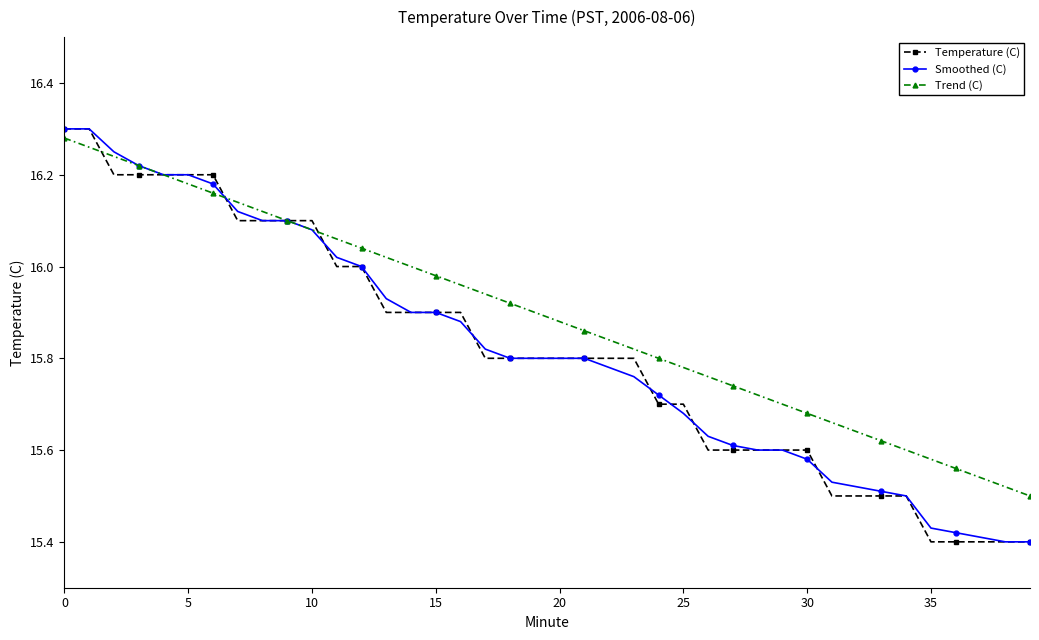

Which series has the largest total across all categories?

Trend (C)